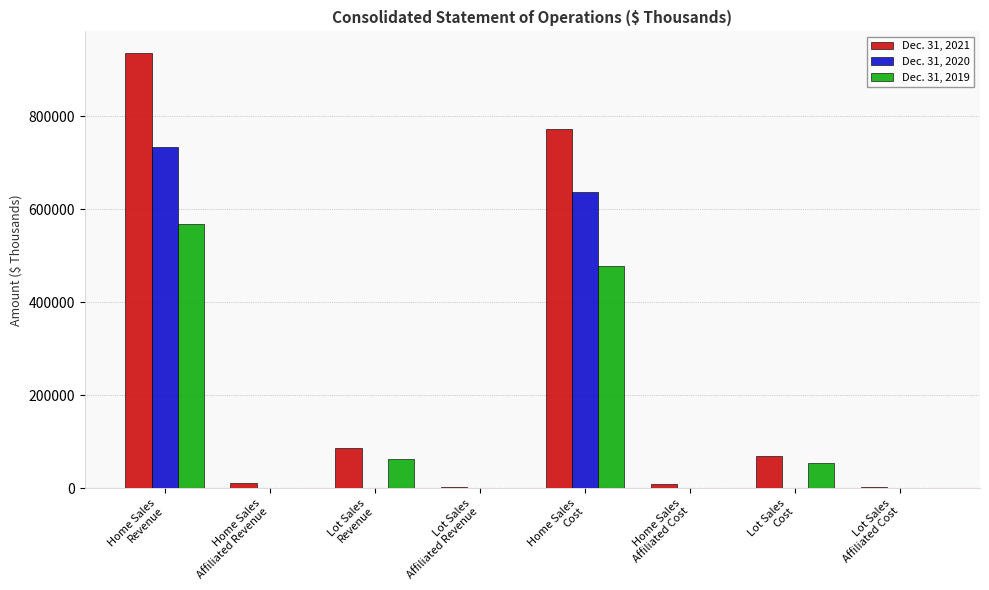

What is the spread (max minus min) of values at Lot Sales
Cost?

68131